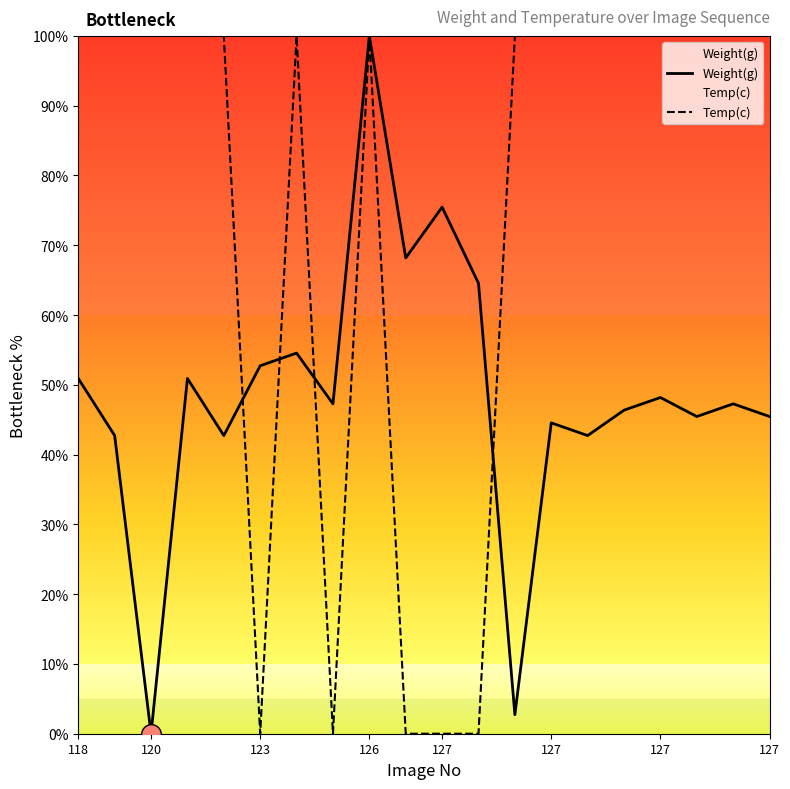

Is the value of Weight(g) at 120 greater than the value of Temp(c) at 12?

No